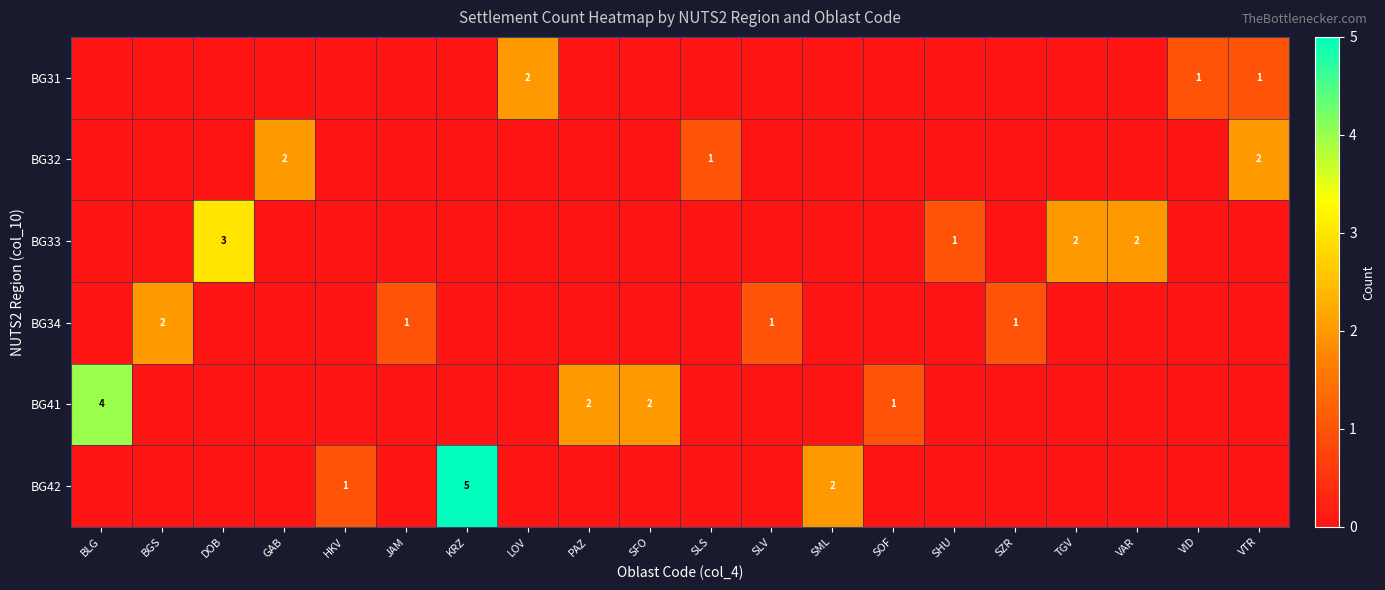

How many BG31 values are between 0 and 1?

19